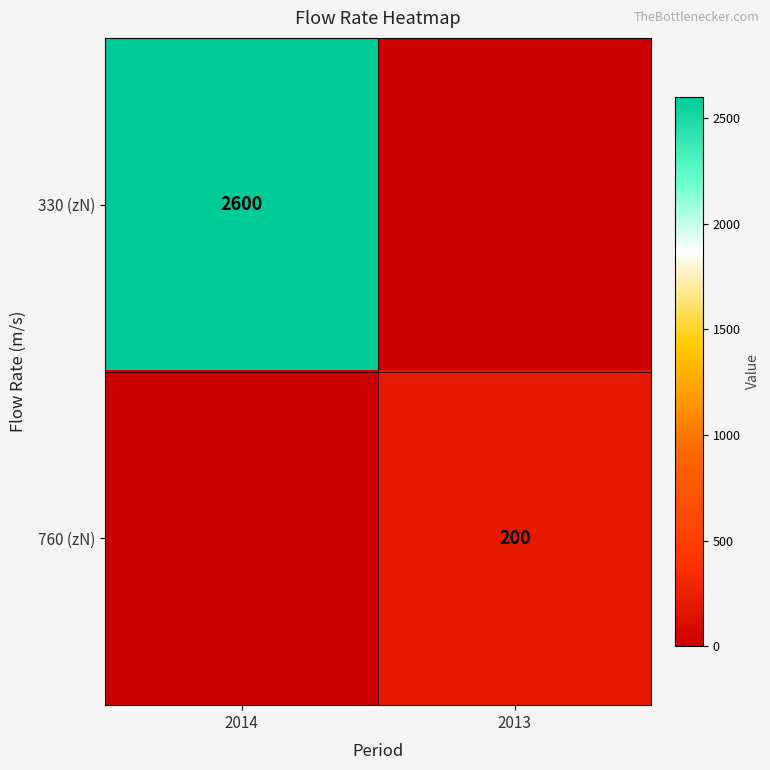

True or false: 760 (zN) has a value of 135 at 2013.

False